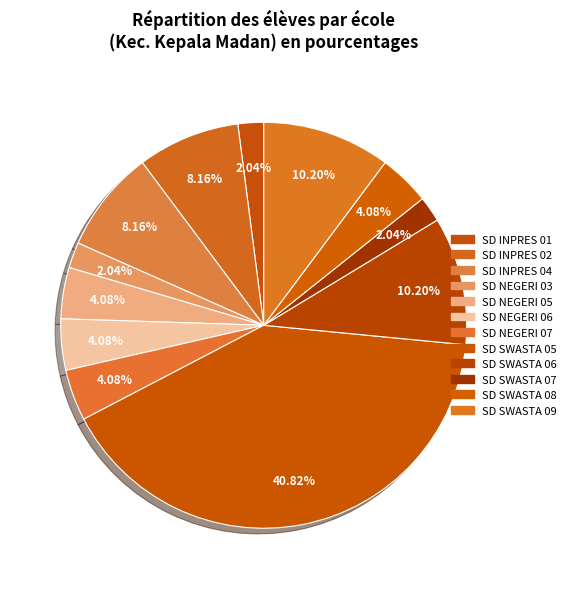

Which slice is the largest?

SD SWASTA 05 KEPALA MADAN